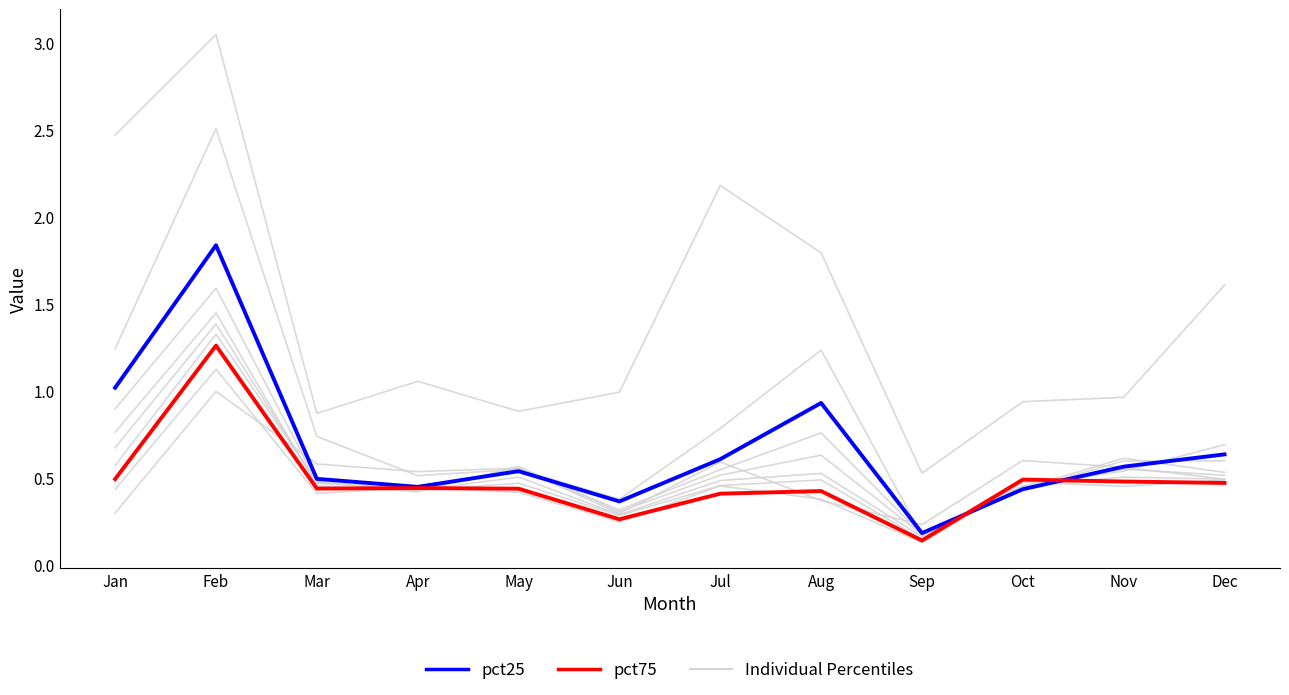

What is the spread (max minus min) of values at Feb?

1.8